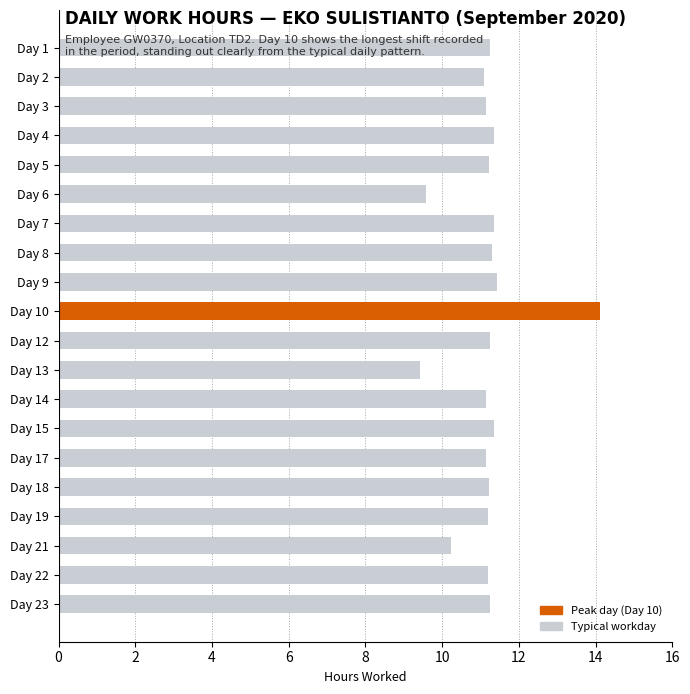

What is the greatest value displayed?

14.1